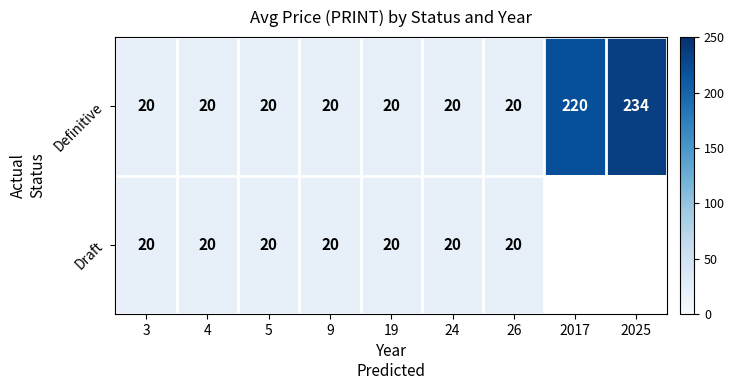

At which label does Definitive reach its peak?

2025